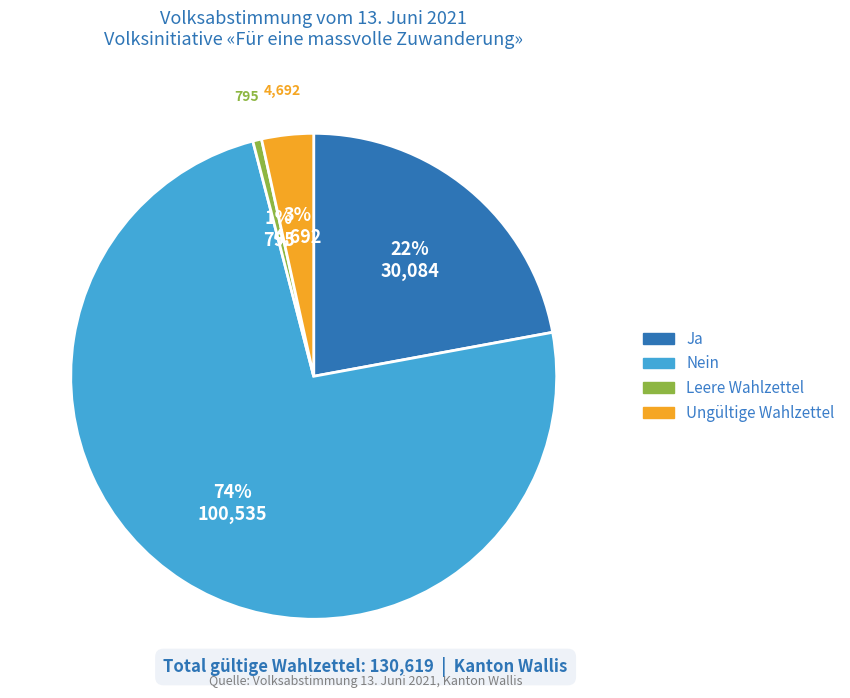

What is the majority slice?

Nein